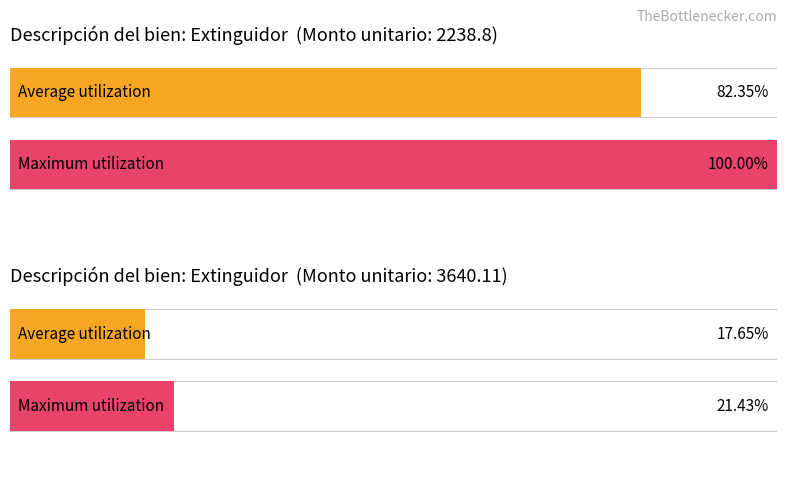

Which series has the largest total across all categories?

Maximum utilization